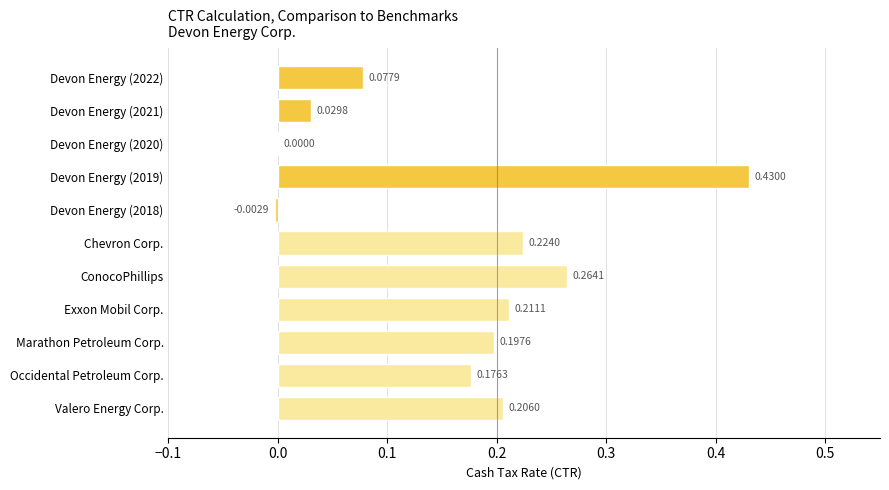

Which has a higher value, Devon Energy (2021) or Chevron Corp.?

Chevron Corp.